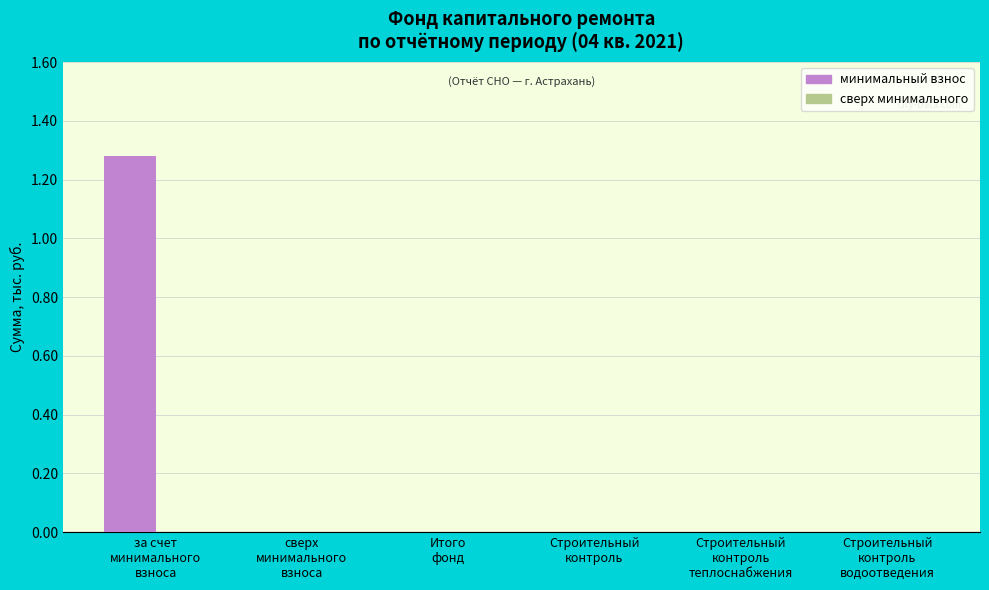

How many categories are shown in the chart?

6